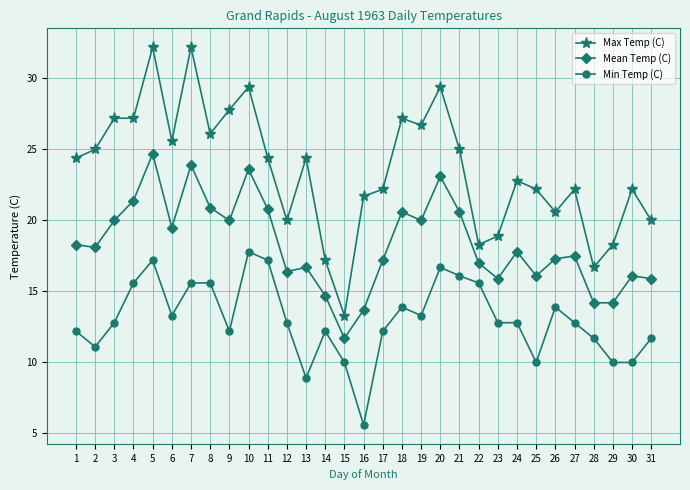

What value does the Max Temp (C) series have at 20?

29.4